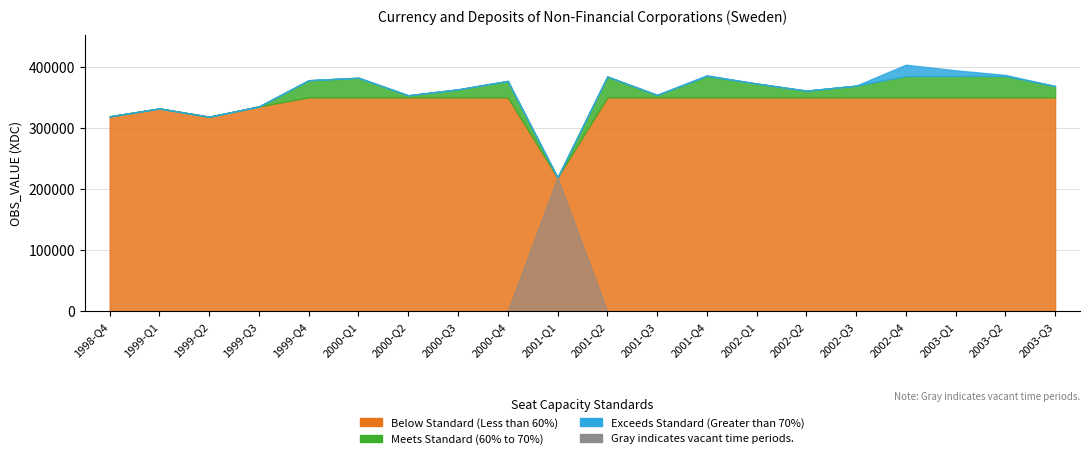

Is it true that the value at 1999-Q1 is 595768?

False